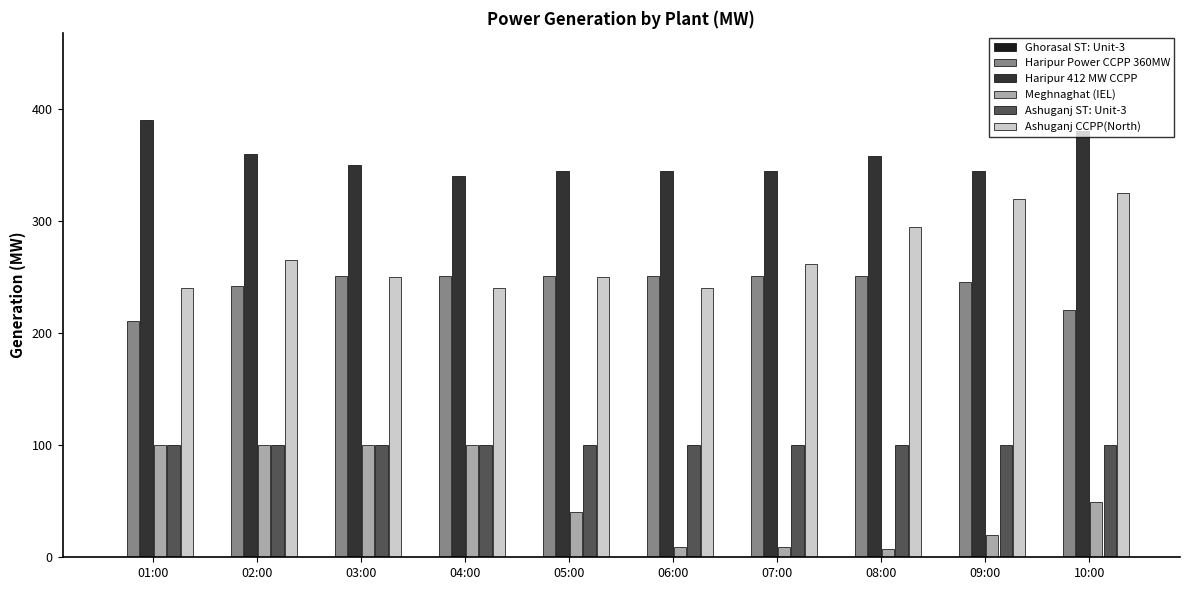

What is the label of the 1st bar from the left?

01:00